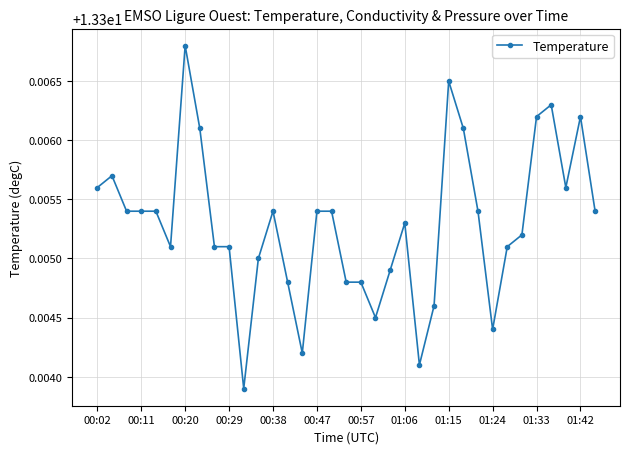

True or false: there are more than 1 points higher than both neighbors.

True